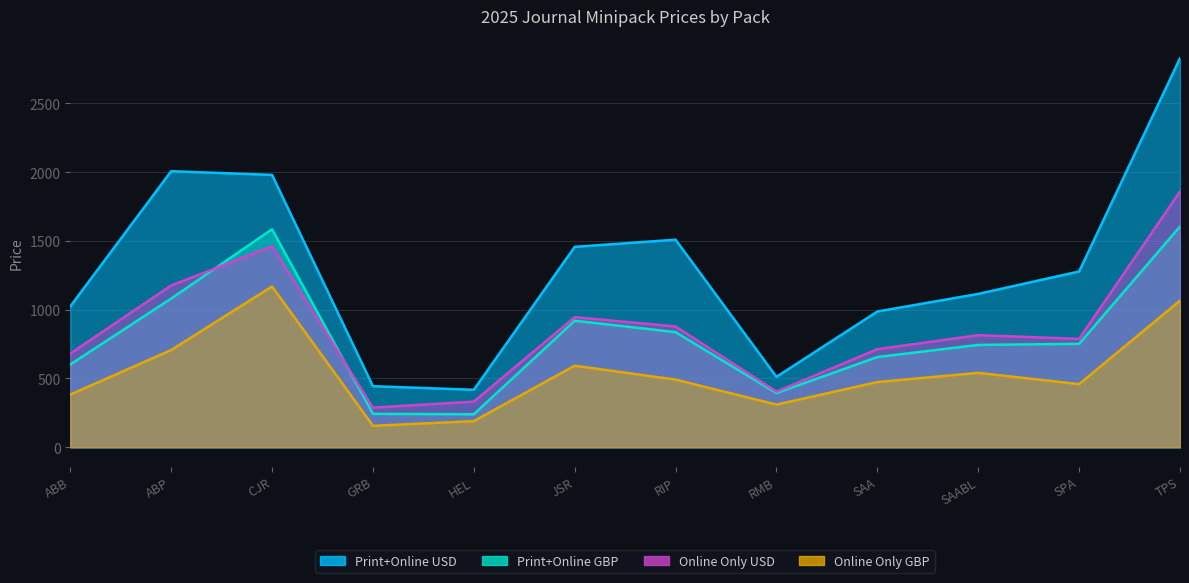

Rank the series by their maximum value, from lowest to highest.

Online Only GBP, Print+Online GBP, Online Only USD, Print+Online USD